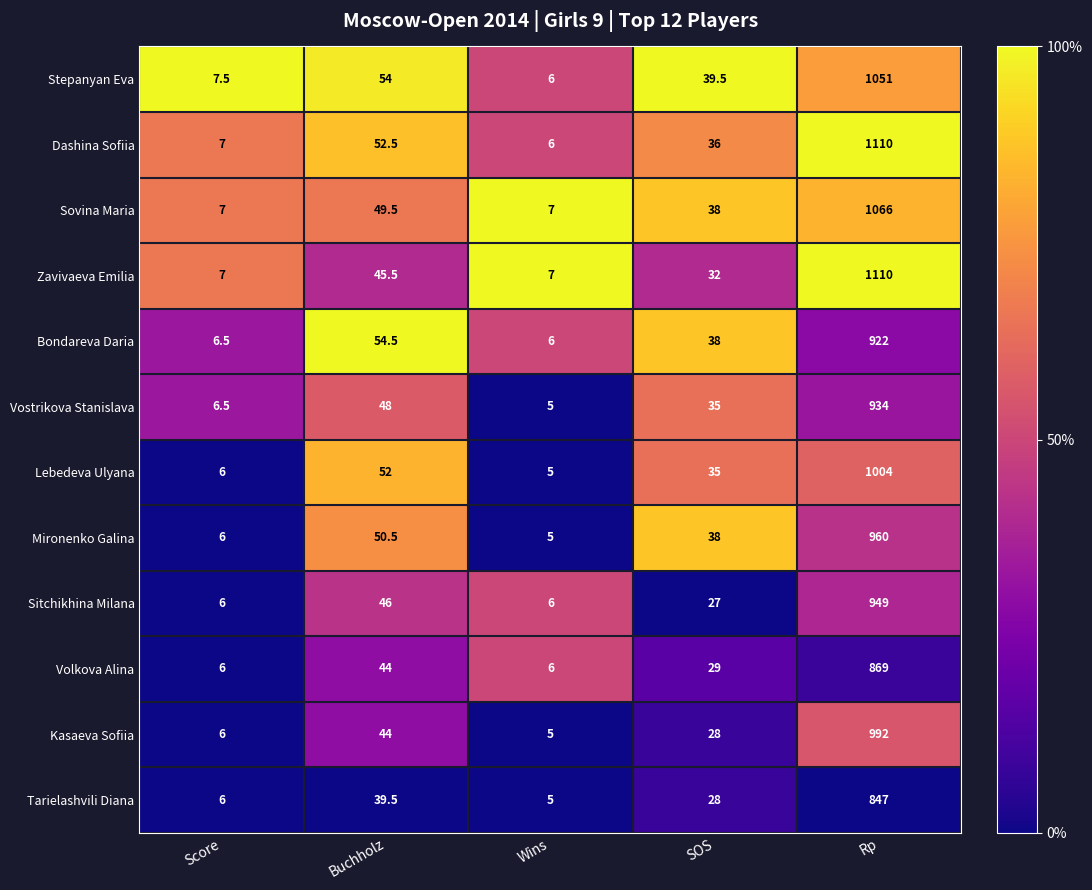

Which series has the widest spread of values?

Dashina Sofiia